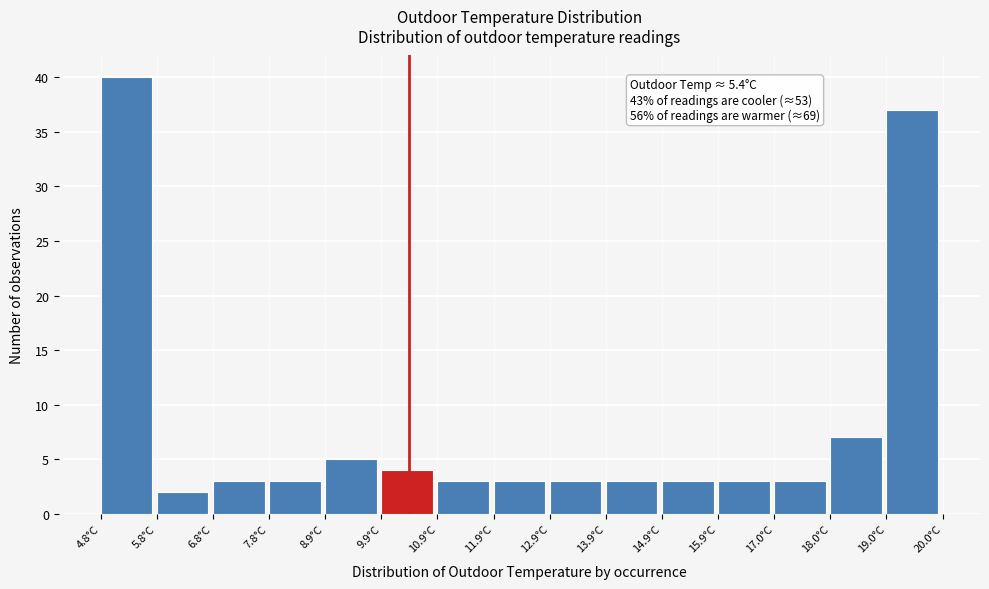

Over which range of the x-axis is the bar tallest?

4.8 to 5.8